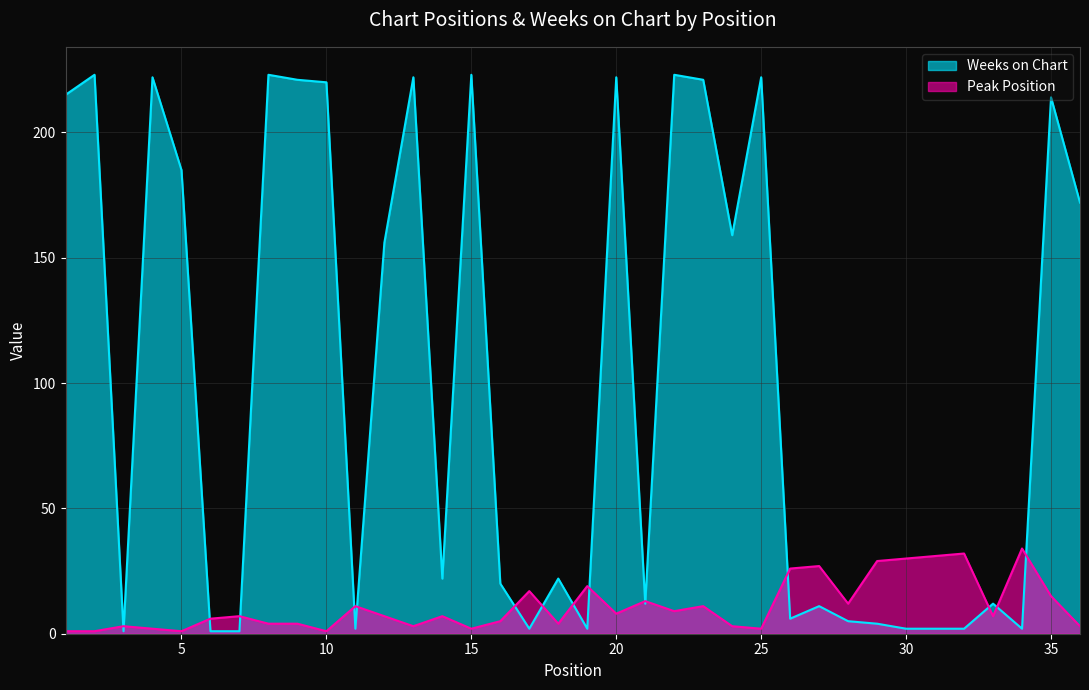

Which series has the widest spread of values?

Weeks on Chart